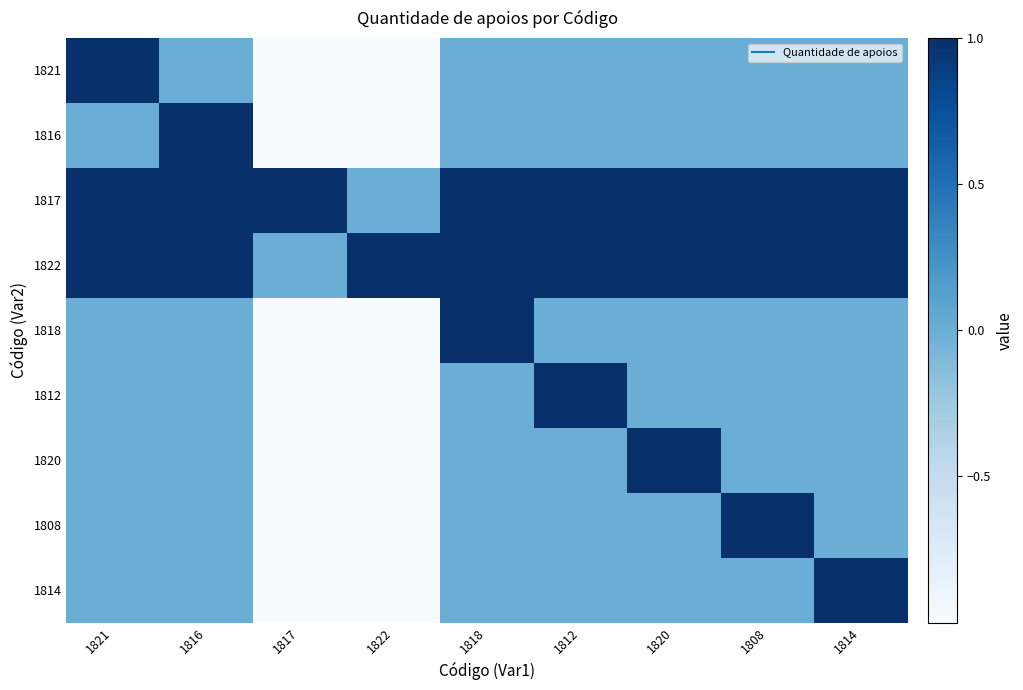

Rank the series by their maximum value, from lowest to highest.

1821, 1816, 1817, 1822, 1818, 1812, 1820, 1808, 1814